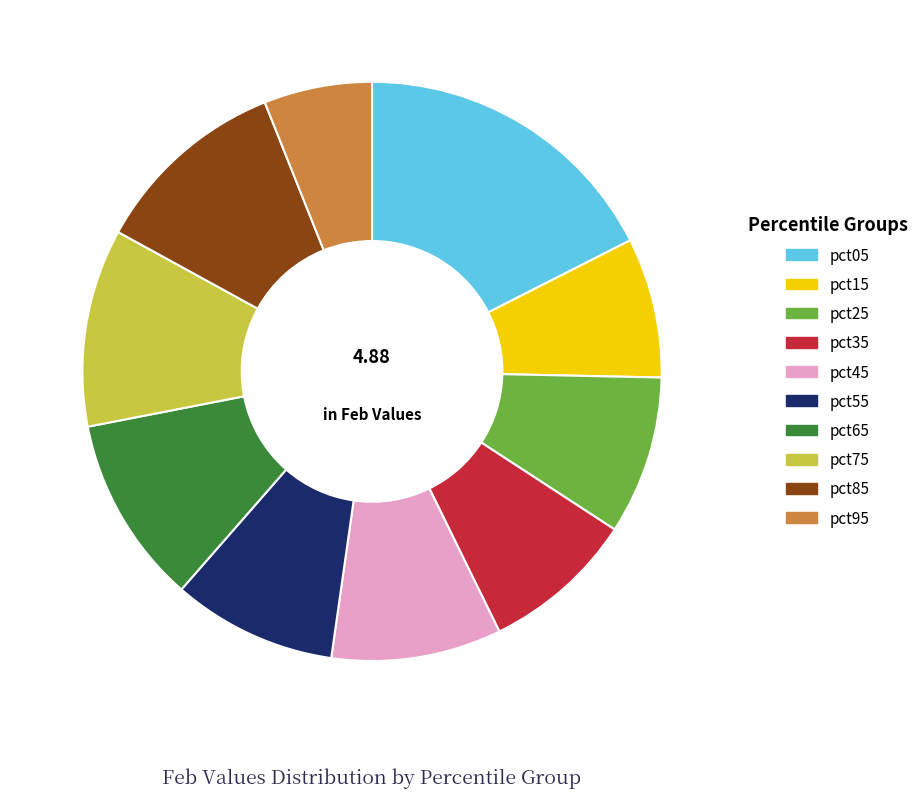

Does pct15 represent more than half of the total?

No